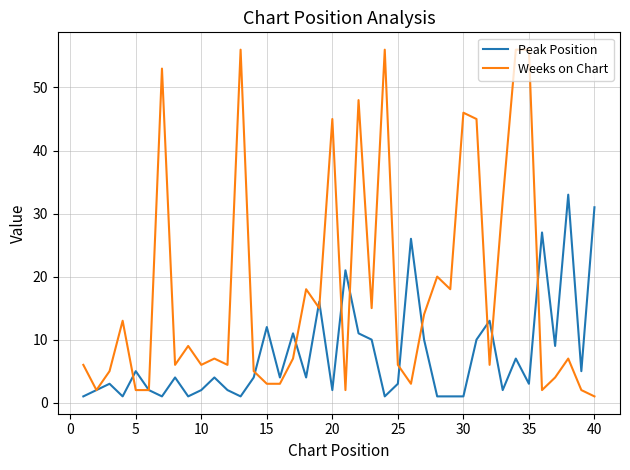

Reading left to right, transcribe all the data shown in this chart.

Peak Position: 1	2	3	1	5	2	1	4	1	2	4	2	1	4	12	4	11	4	16	2	21	11	10	1	3	26	10	1	1	1	10	13	2	7	3	27	9	33	5	31
Weeks on Chart: 6	2	5	13	2	2	53	6	9	6	7	6	56	5	3	3	7	18	15	45	2	48	15	56	6	3	14	20	18	46	45	6	32	56	56	2	4	7	2	1